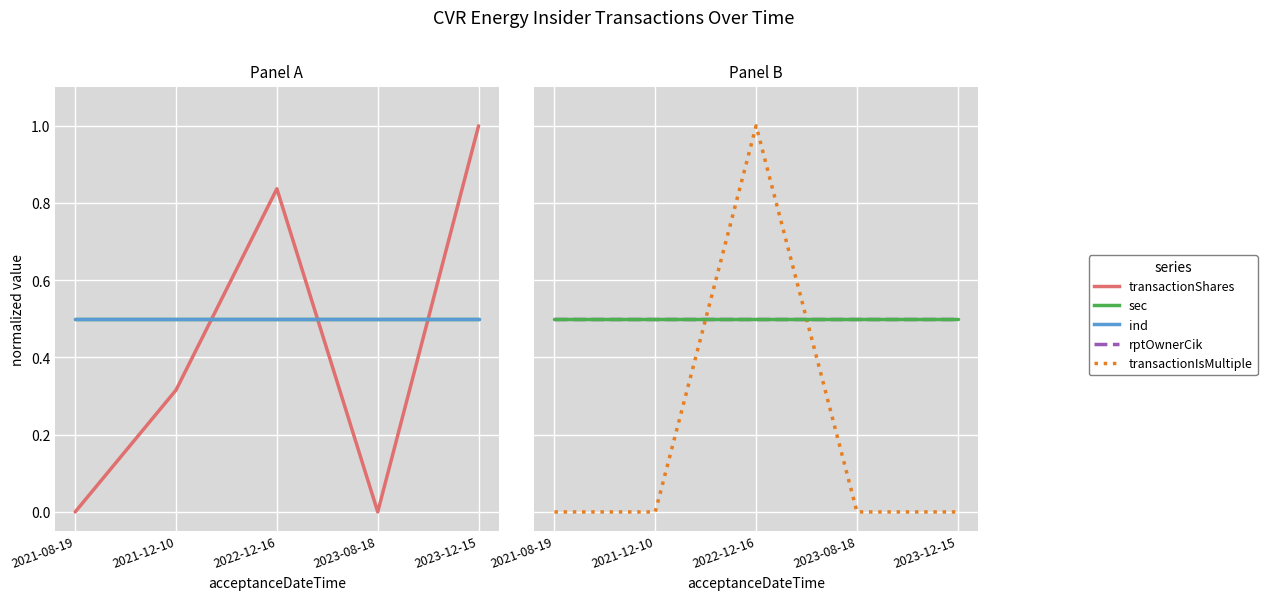

What are all the series names shown in the legend?

transactionShares, sec, ind, rptOwnerCik, transactionIsMultiple